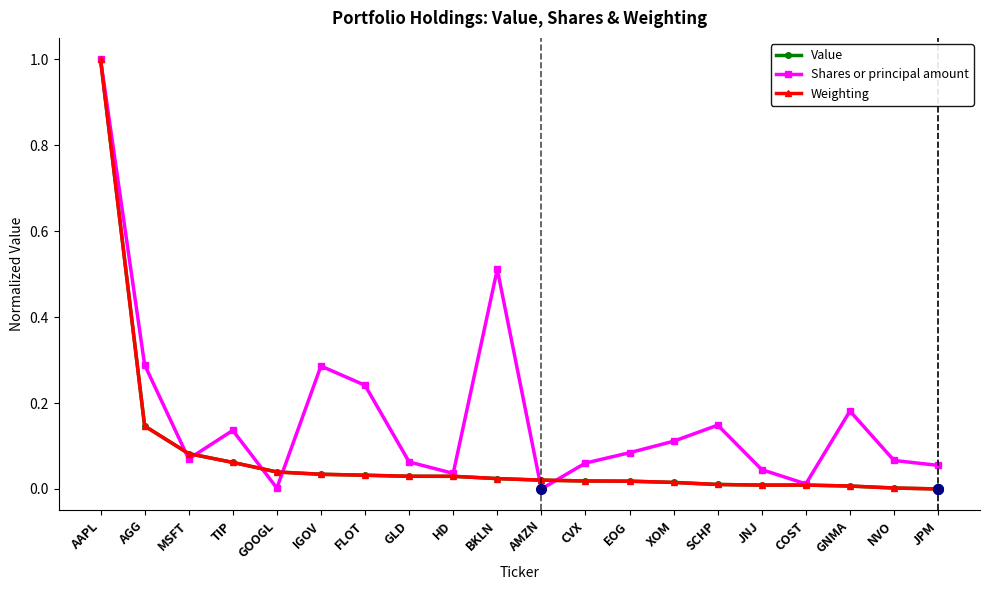

At which label does Value reach its peak?

AAPL